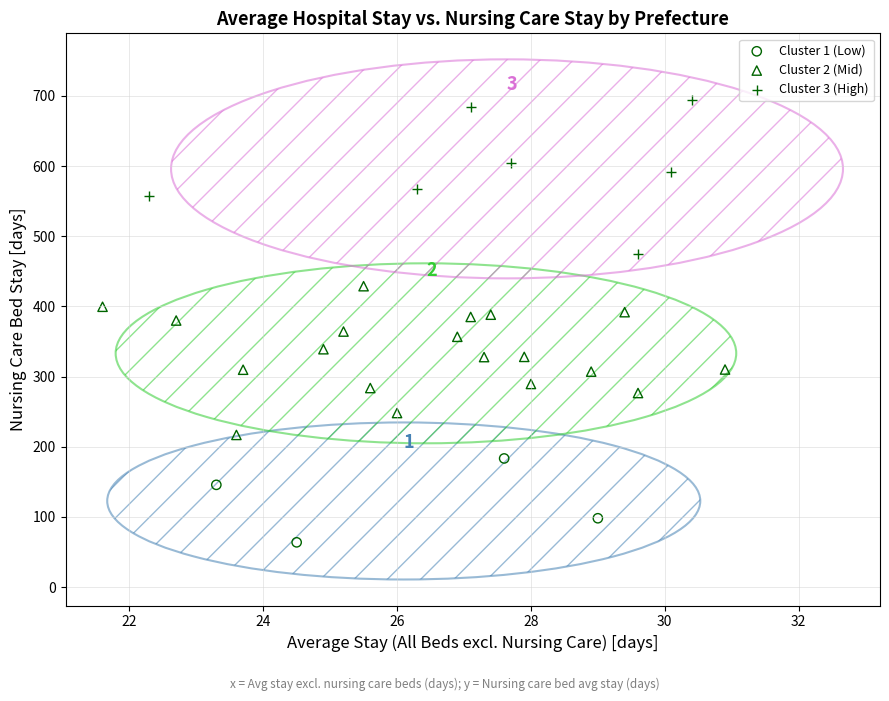

What are all the series names shown in the legend?

Cluster 1 (Low), Cluster 2 (Mid), Cluster 3 (High)